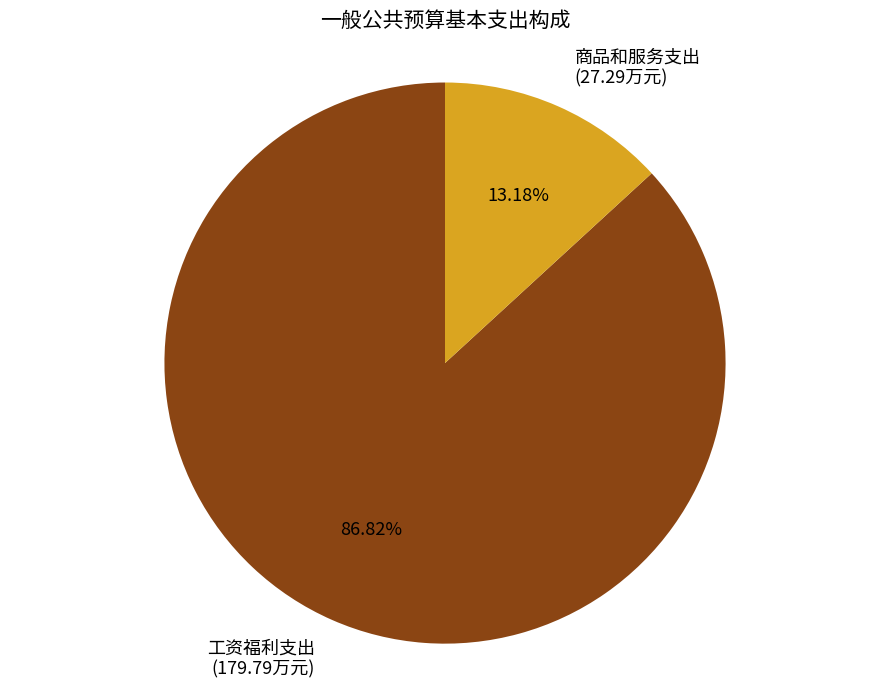

To the nearest percent, what percentage of the pie is 商品和服务支出?

13%